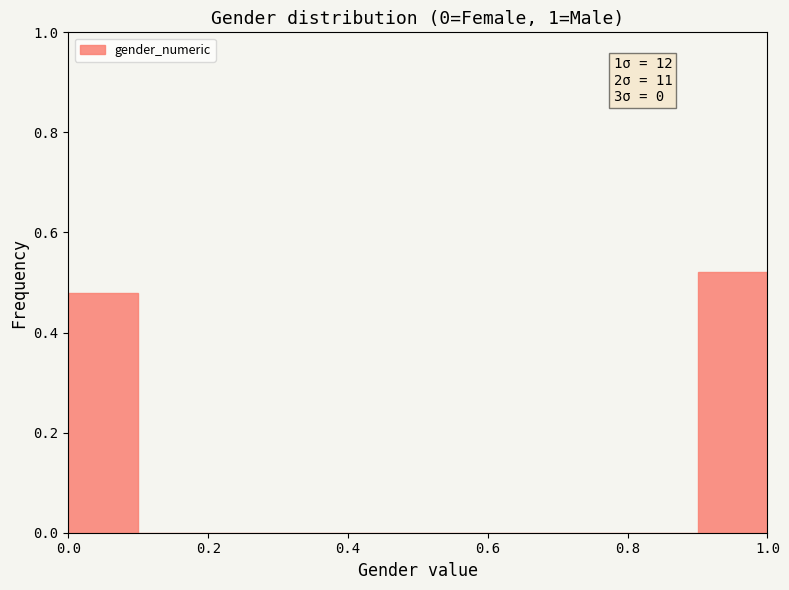

Which range on the x-axis has the tallest bar?

0.9 to 1.0